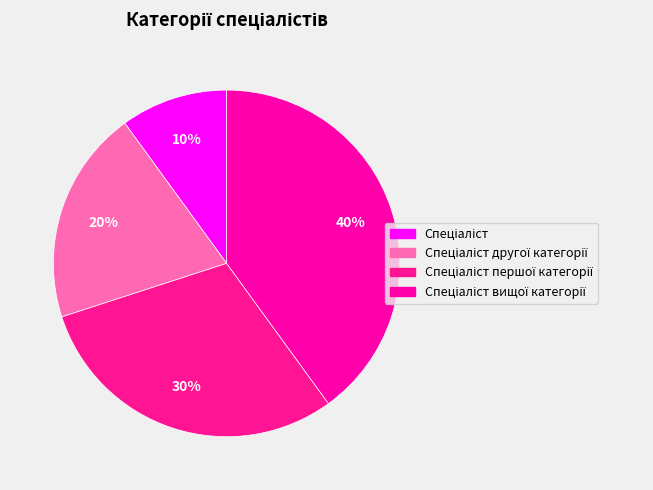

What percentage is NOT represented by Спеціаліст другої категорії?

80.0%